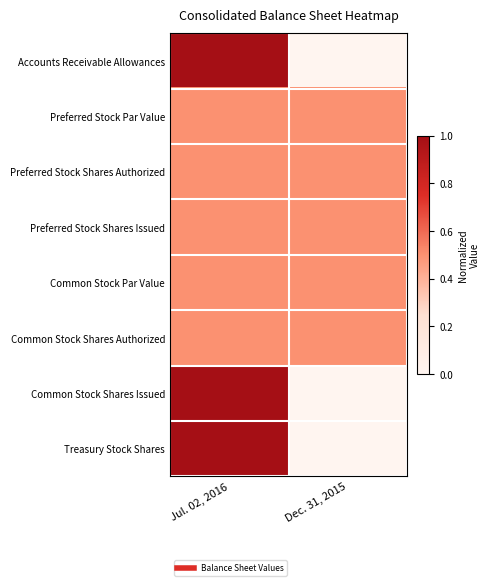

At how many categories does at least one series exceed 0?

2